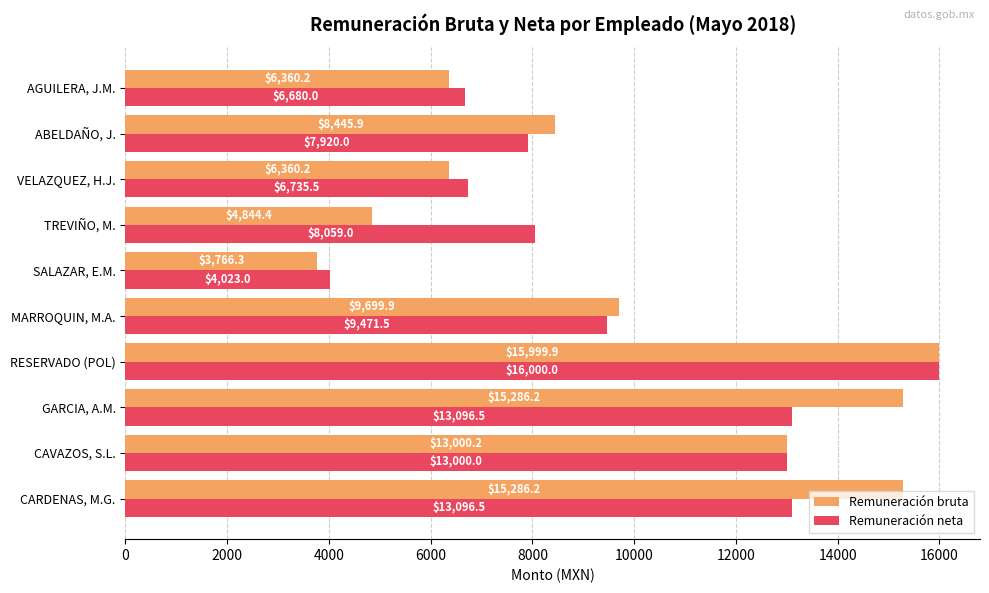

Is it true that Remuneración bruta equals 15286.2 at CARDENAS, M.G.?

True